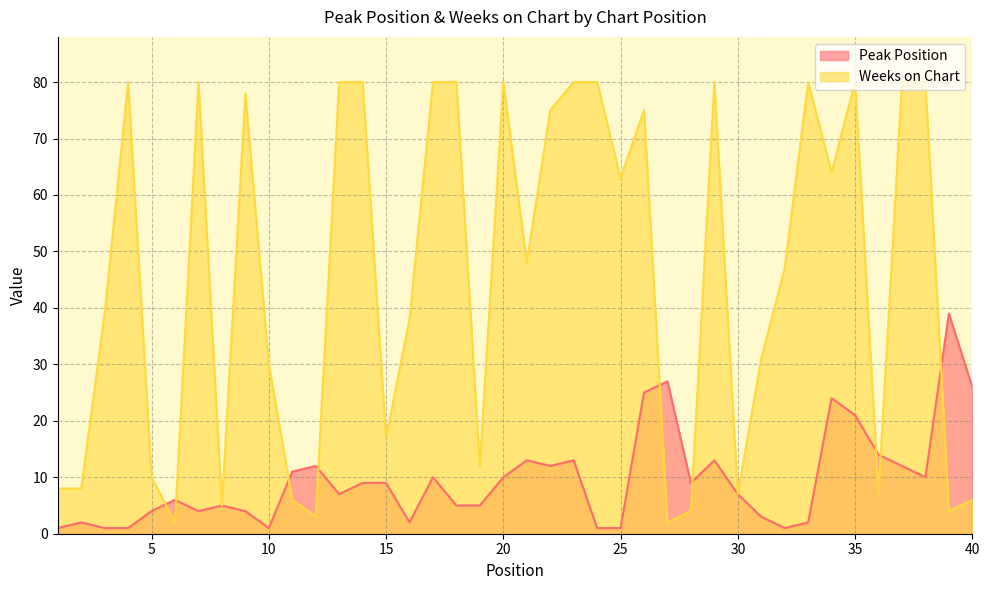

What is the sum of the Peak Position values at 19 and 31?

8